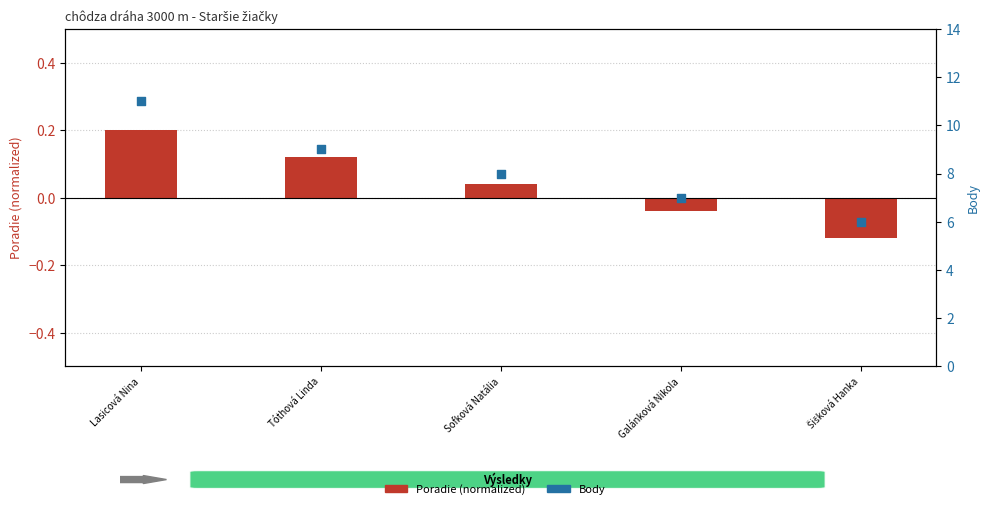

What are all the series names shown in the legend?

Poradie (normalized), Body